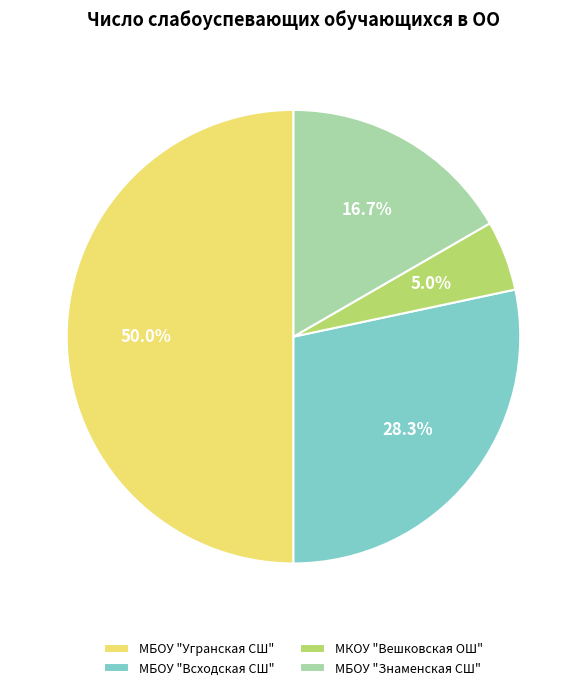

How many slices are in this pie chart?

4